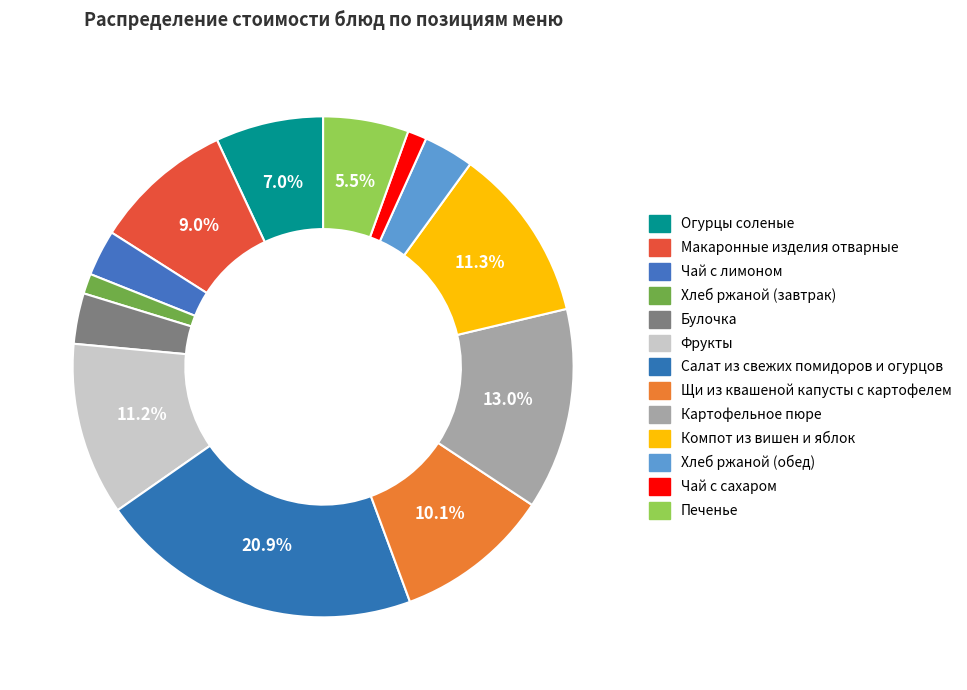

Rank the categories by value from highest to lowest.

Салат из свежих помидоров и огурцов, Картофельное пюре, Компот из вишен и яблок, Фрукты, Щи из квашеной капусты с картофелем, Макаронные изделия отварные, Огурцы соленые, Печенье, Булочка, Хлеб ржаной (обед), Чай с лимоном, Хлеб ржаной (завтрак), Чай с сахаром